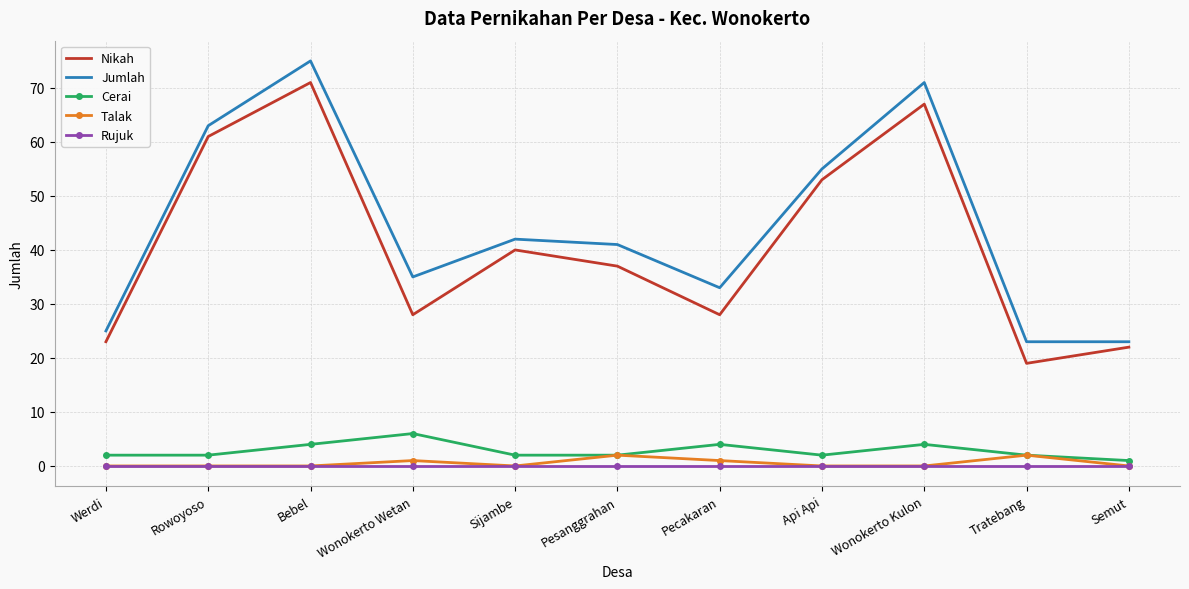

What is the total value across all series at Tratebang?

46